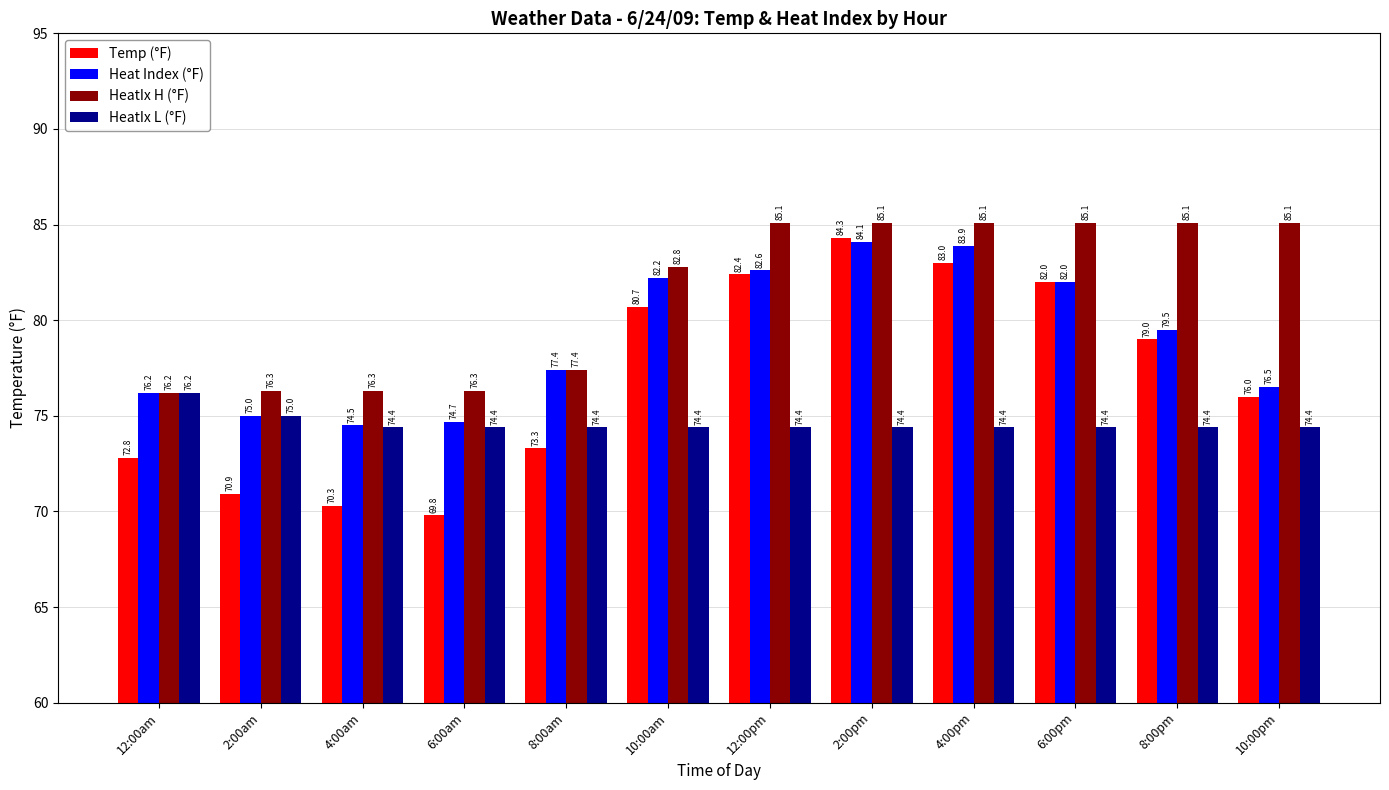

What are all the series names shown in the legend?

Temp (°F), Heat Index (°F), HeatIx H (°F), HeatIx L (°F)